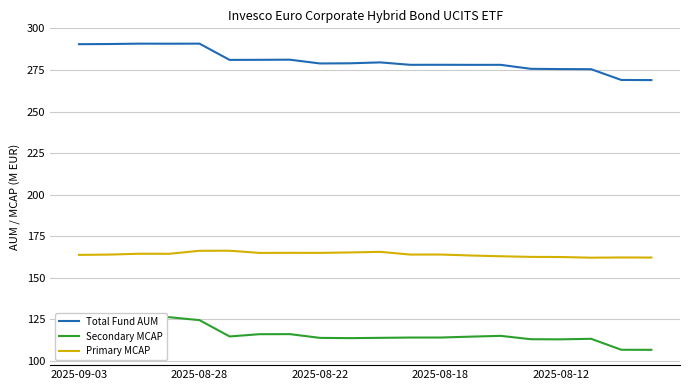

What is the value of the Primary MCAP point at the 19th from the left?

162.3